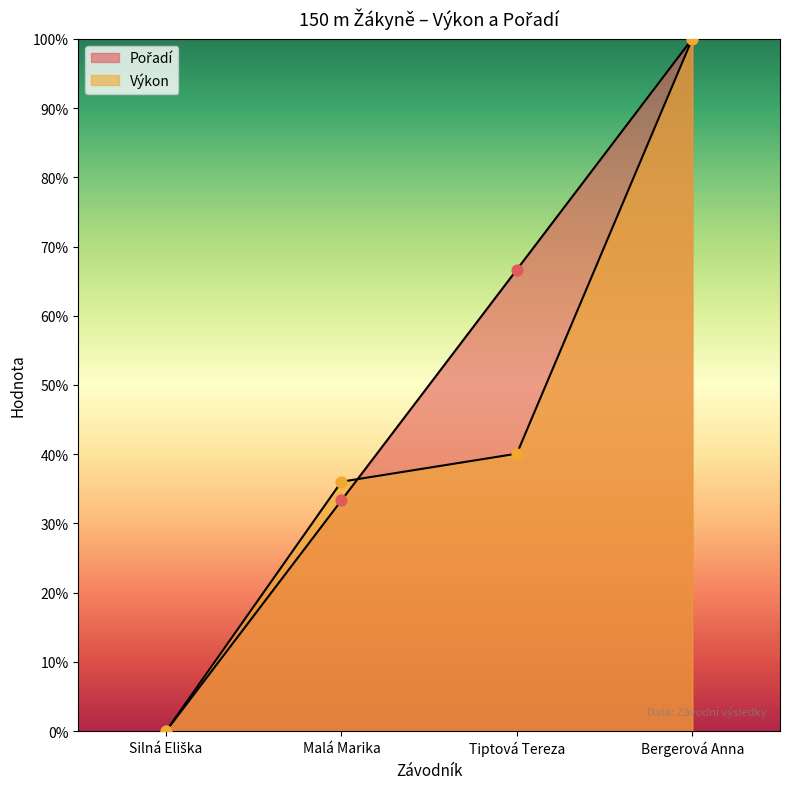

Which series contains the highest Y value?

Pořadí